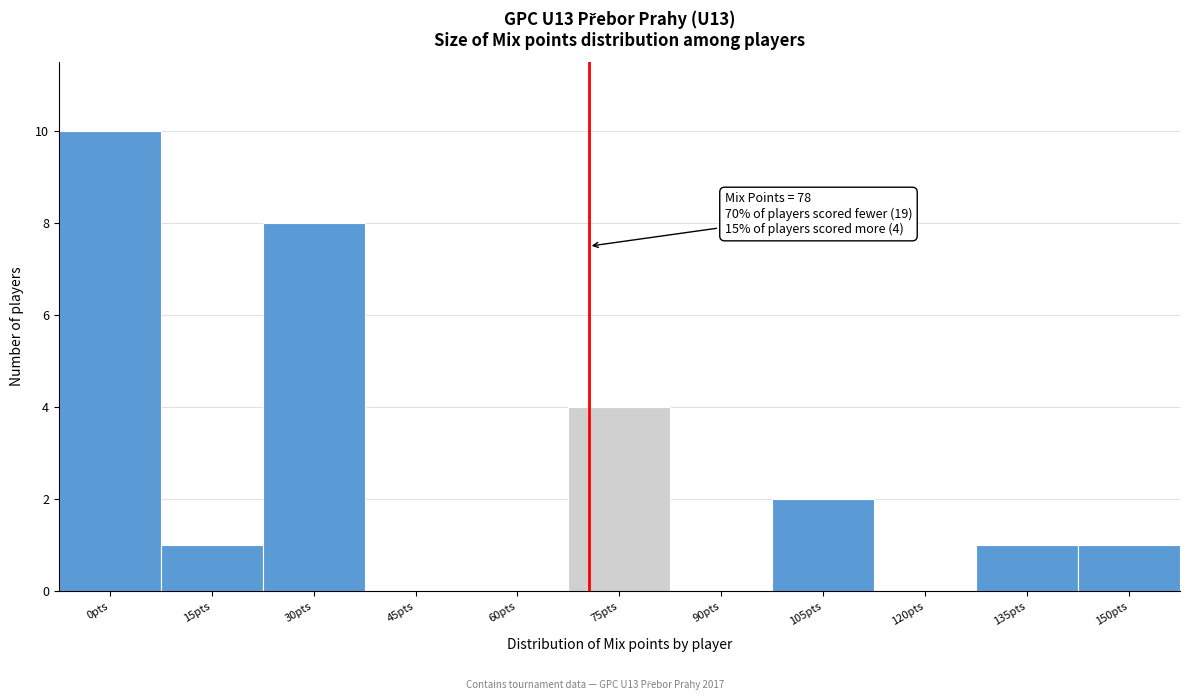

Reading right to left, transcribe all the data shown in this chart.

150pts=1	135pts=1	120pts=0	105pts=2	90pts=0	75pts=4	60pts=0	45pts=0	30pts=8	15pts=1	0pts=10